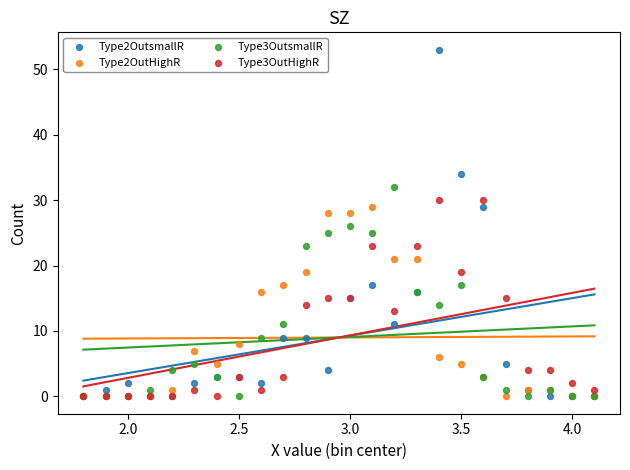

What are all the series names shown in the legend?

Type2OutsmallR, Type2OutHighR, Type3OutsmallR, Type3OutHighR